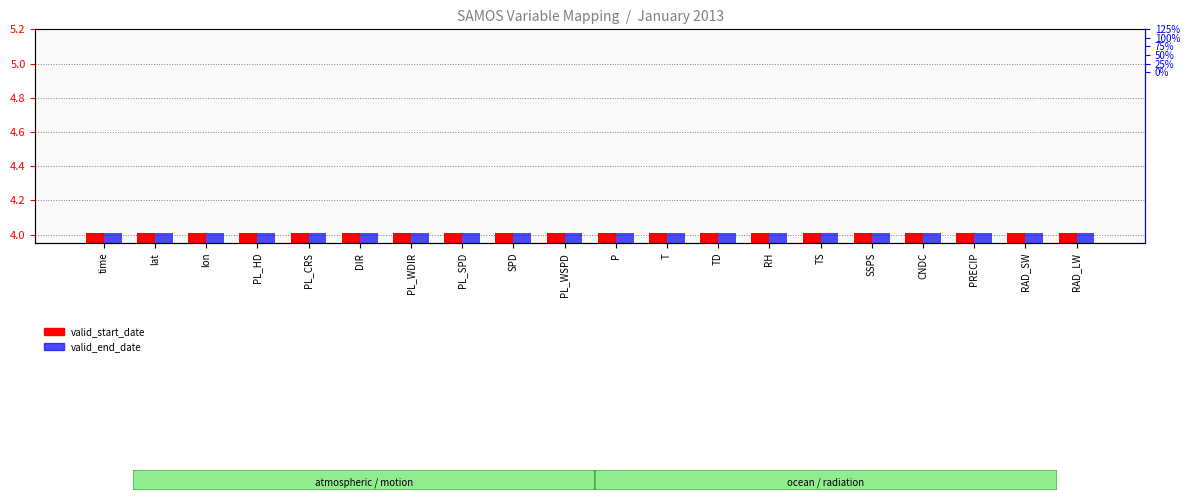

Which series has the largest range (max minus min)?

valid_start_date